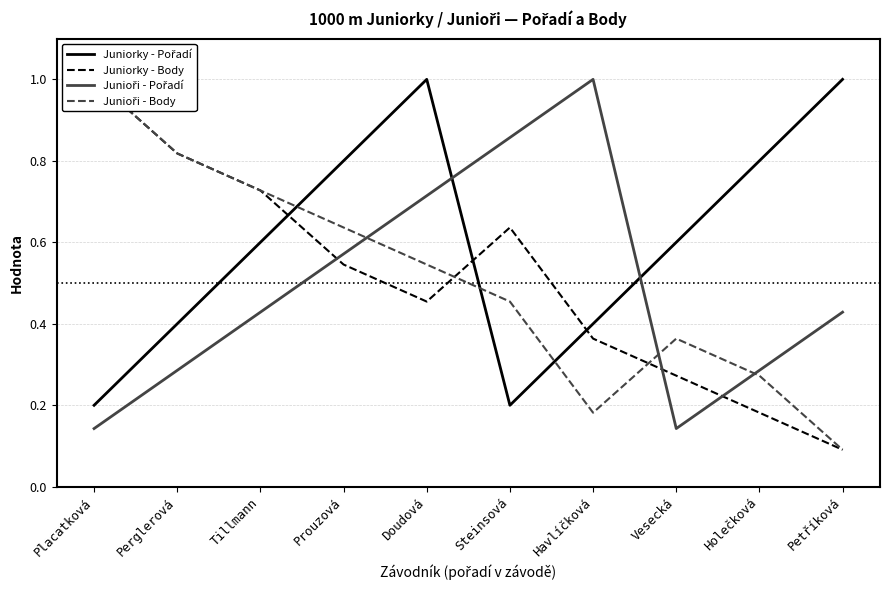

What value does the Junioři - Pořadí series have at Perglerová?

0.3